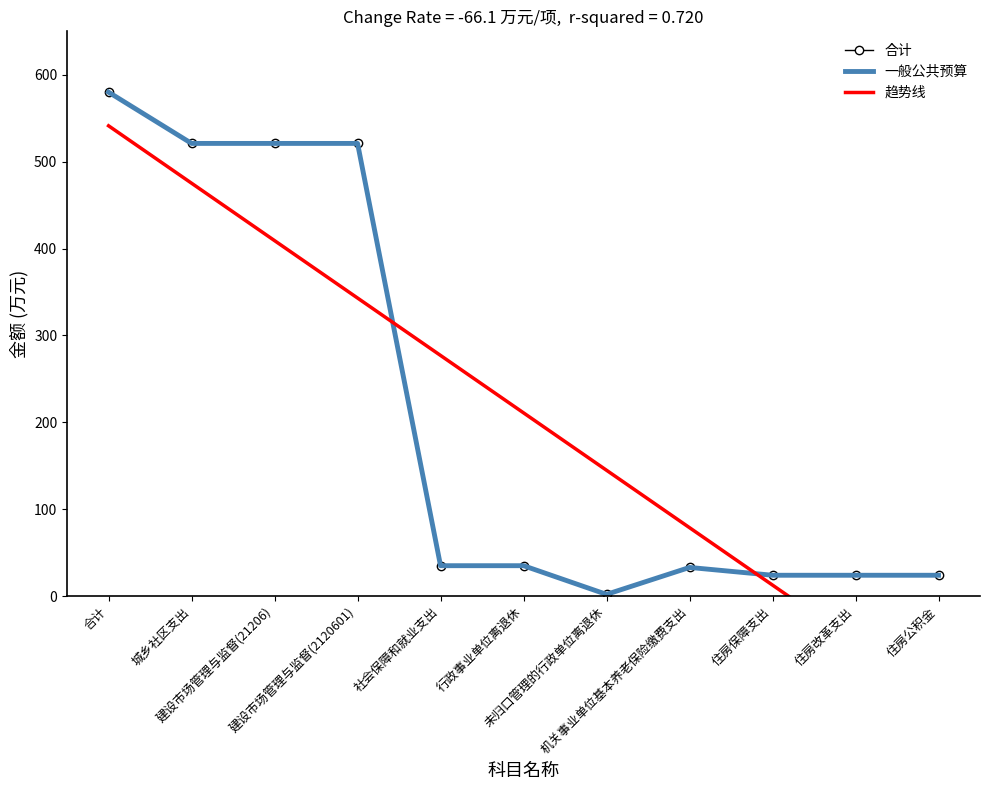

Which series has the largest total across all categories?

趋势线